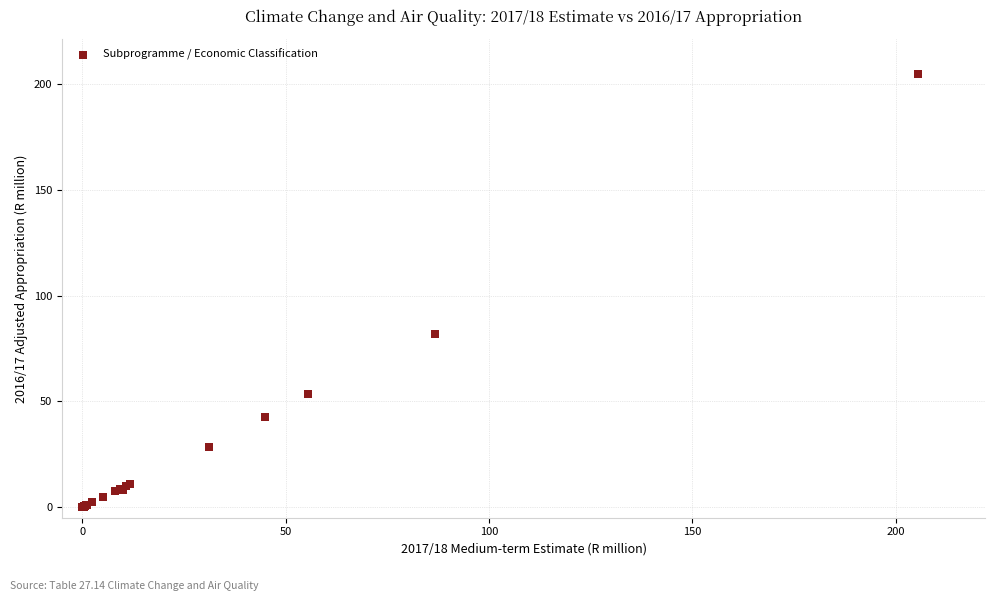

What Y value in the scatter plot is closest to 102?

82.0